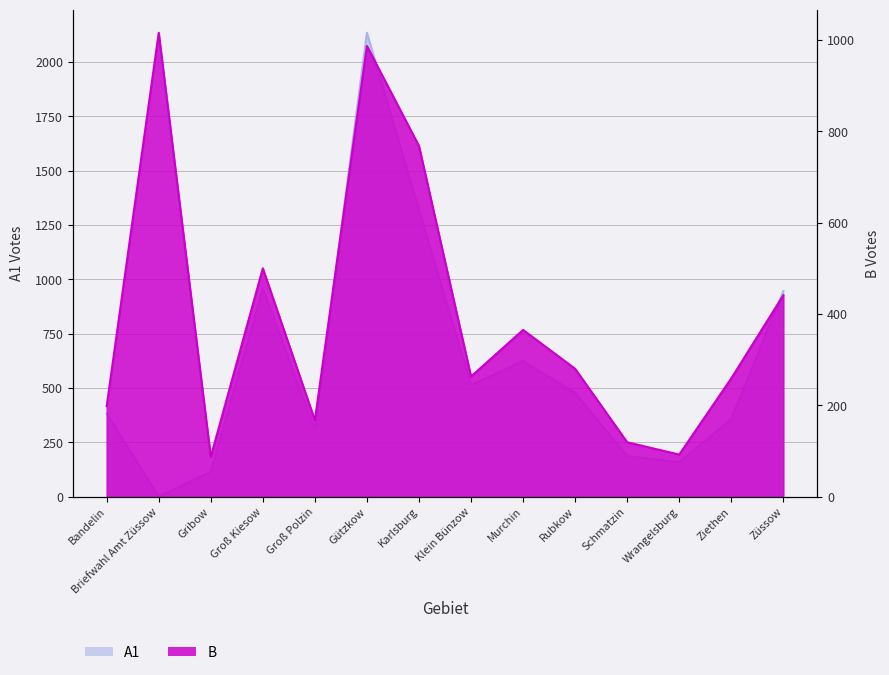

Between Gützkow and Murchin, which series saw the biggest shift?

A1